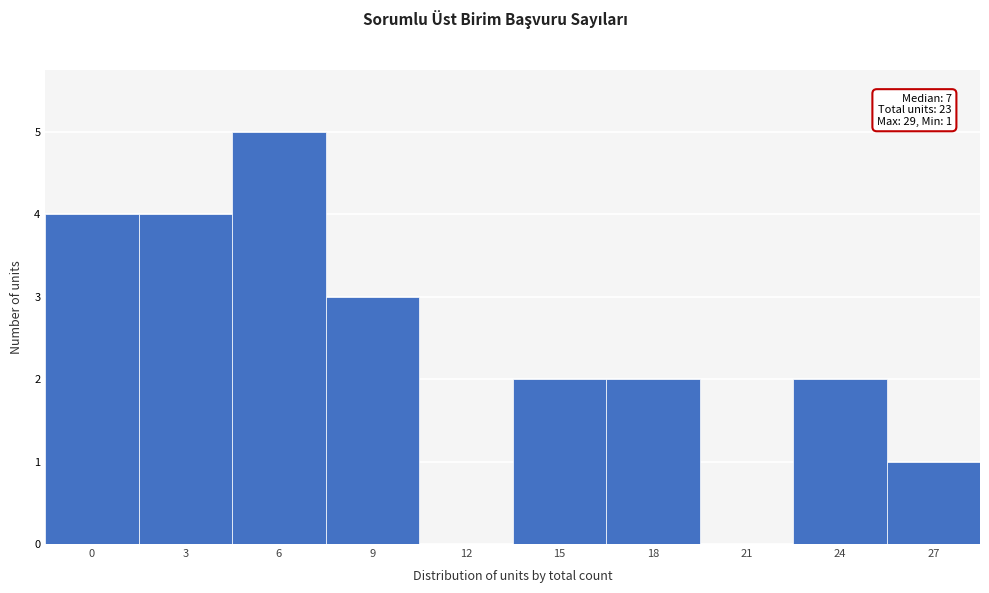

Reading left to right, extract all data points from this chart.

0=4	3=4	6=5	9=3	12=0	15=2	18=2	21=0	24=2	27=1